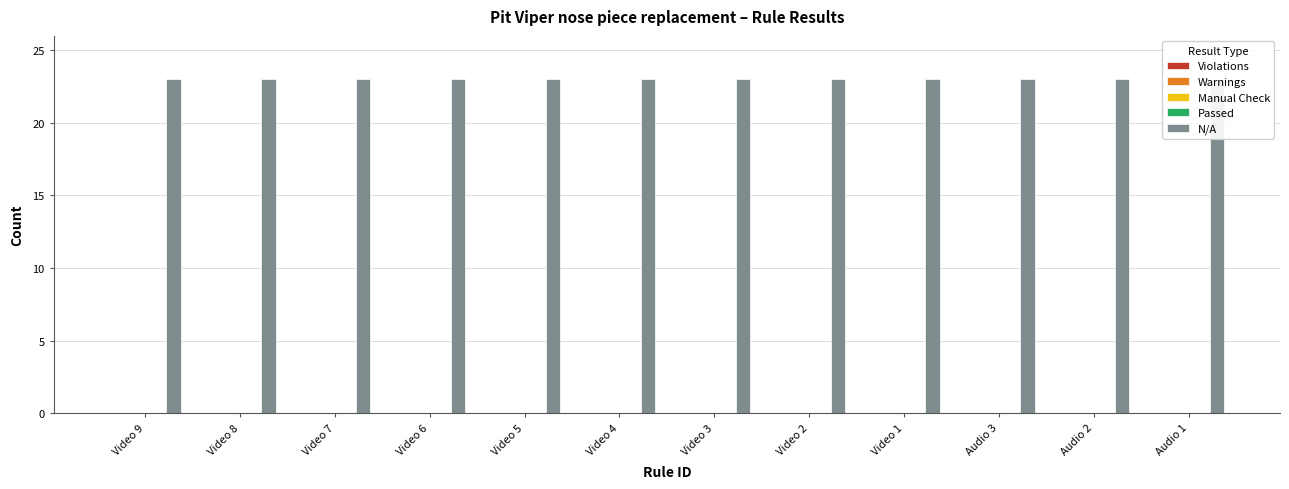

Which series has the widest spread of values?

Violations